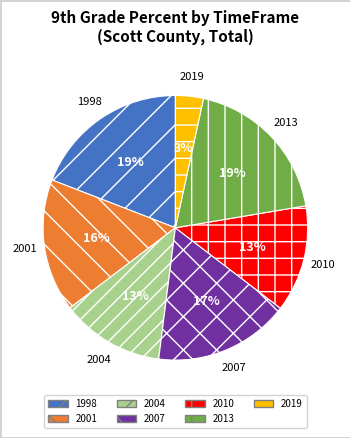

How many slices are in this pie chart?

7